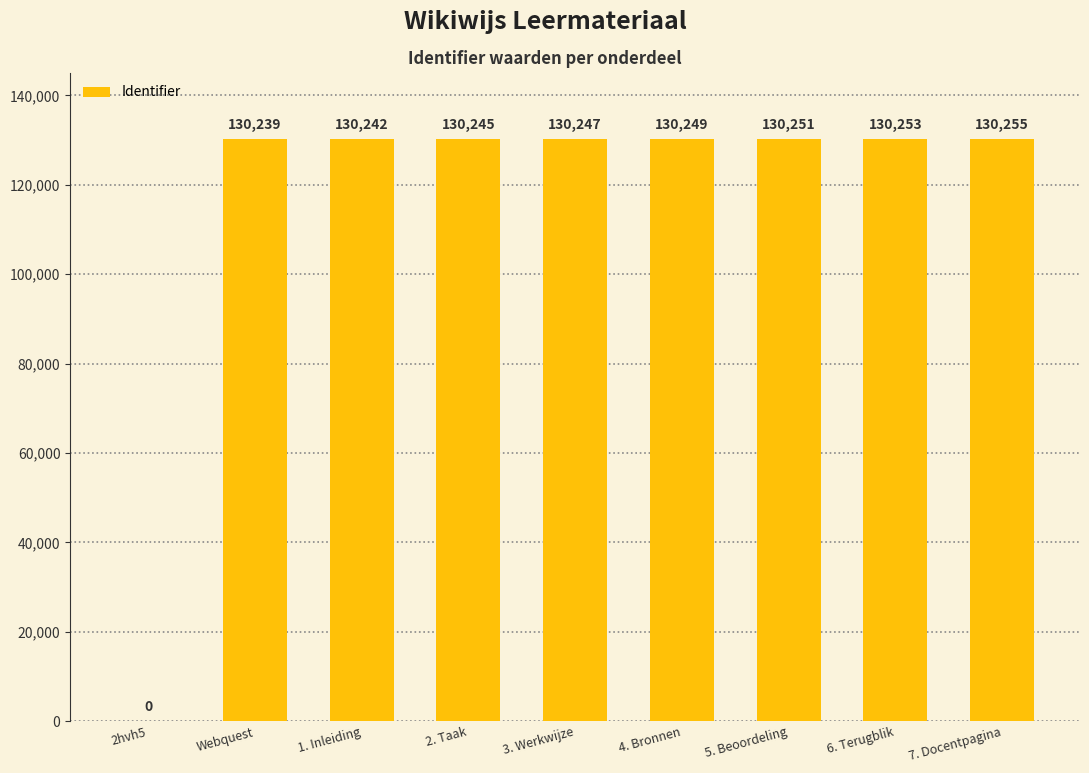

Read the value at 7. Docentpagina, to the nearest 10.

130260